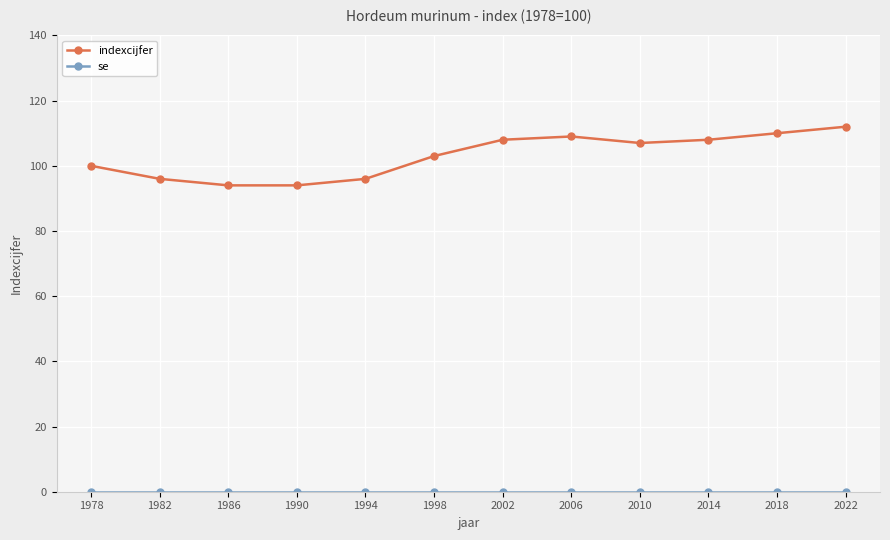

What is the value of the indexcijfer point at the 11th from the left?

110